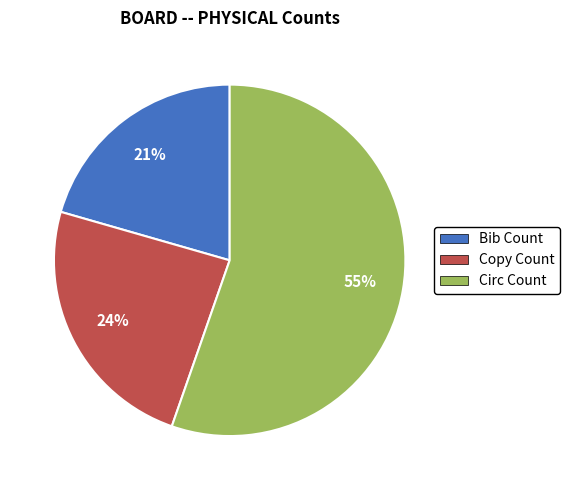

To the nearest percent, what portion does Circ Count represent?

55%